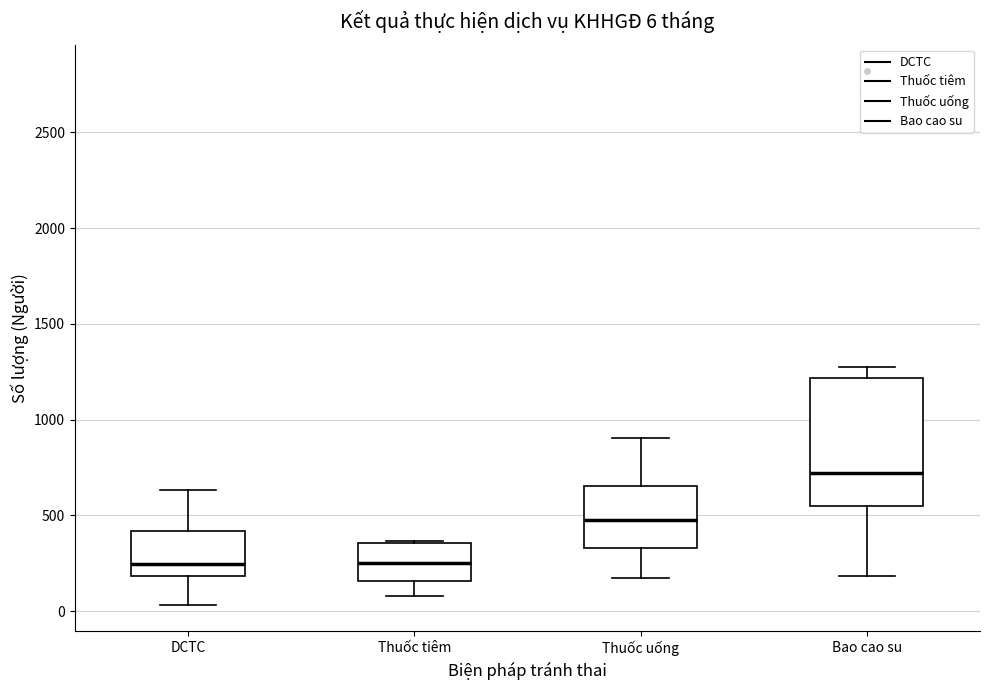

Which box is the tallest, from its lower edge to its upper edge?

Bao cao su